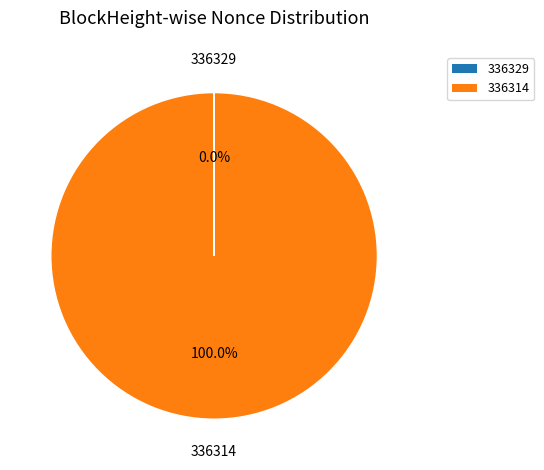

Which slice is the largest?

336314